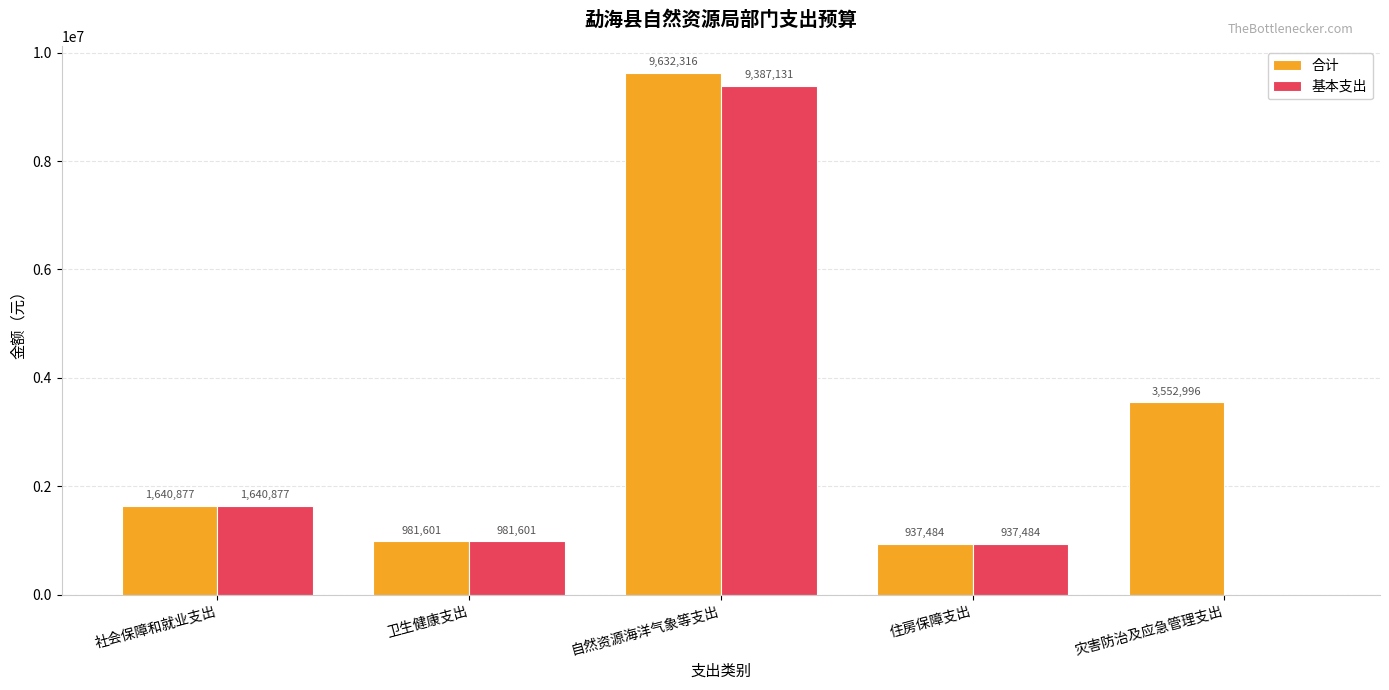

What is the average value of the 合计 series?

3349054.7